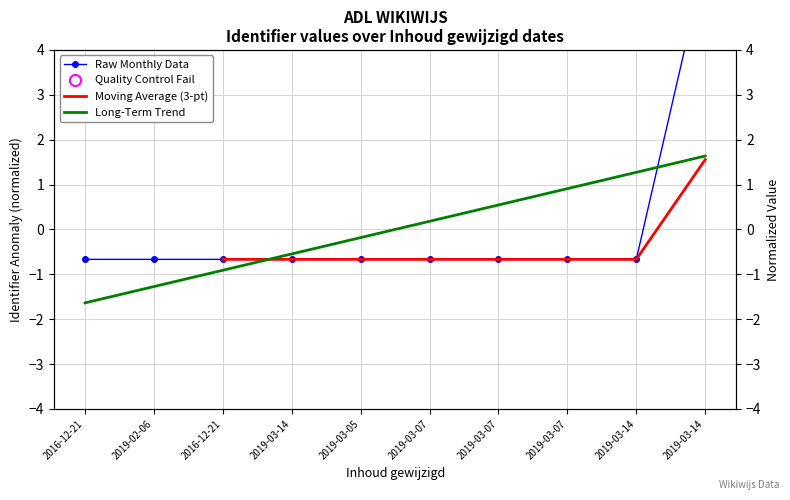

The value at 2016-12-21 is -0.3. True or false?

False